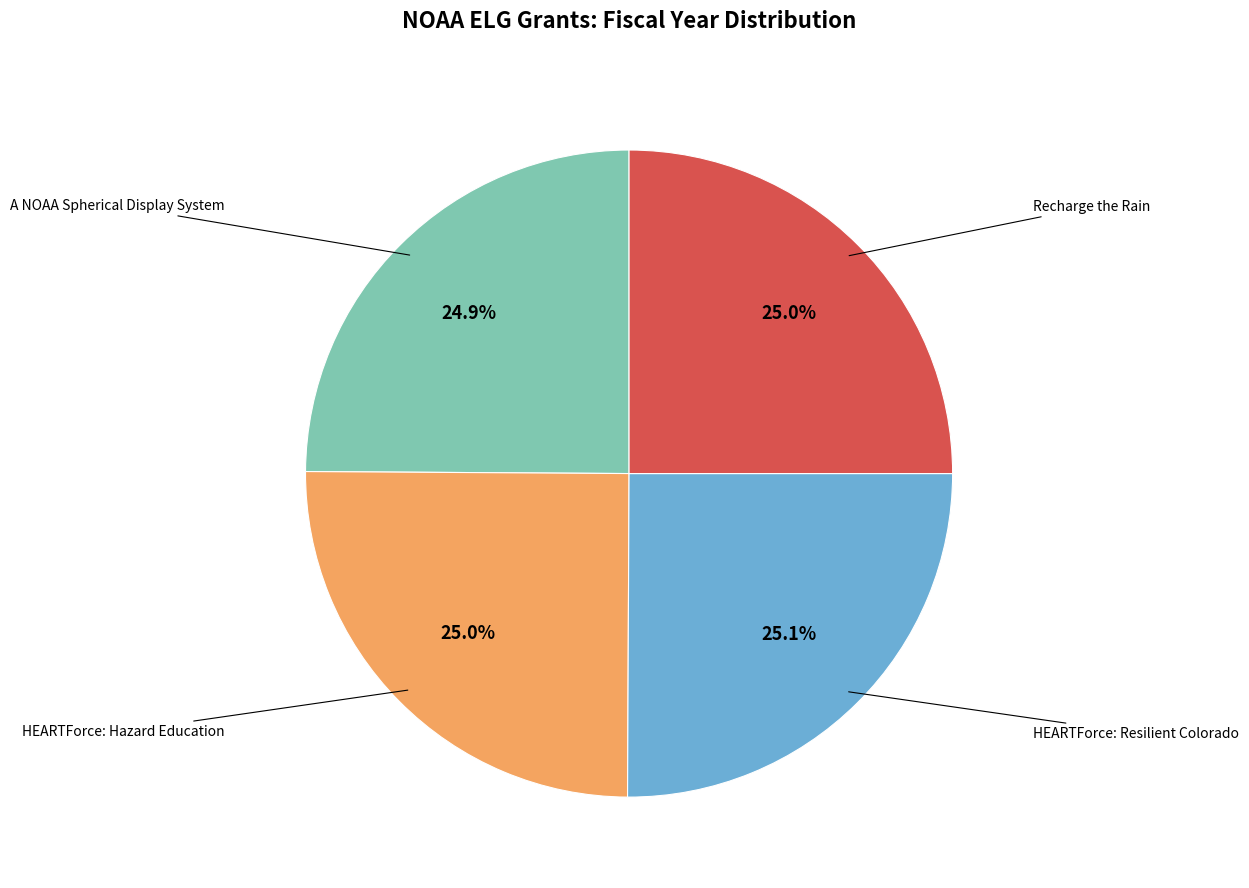

Do A NOAA Spherical Display System and Recharge the Rain together represent more than half of the pie?

No